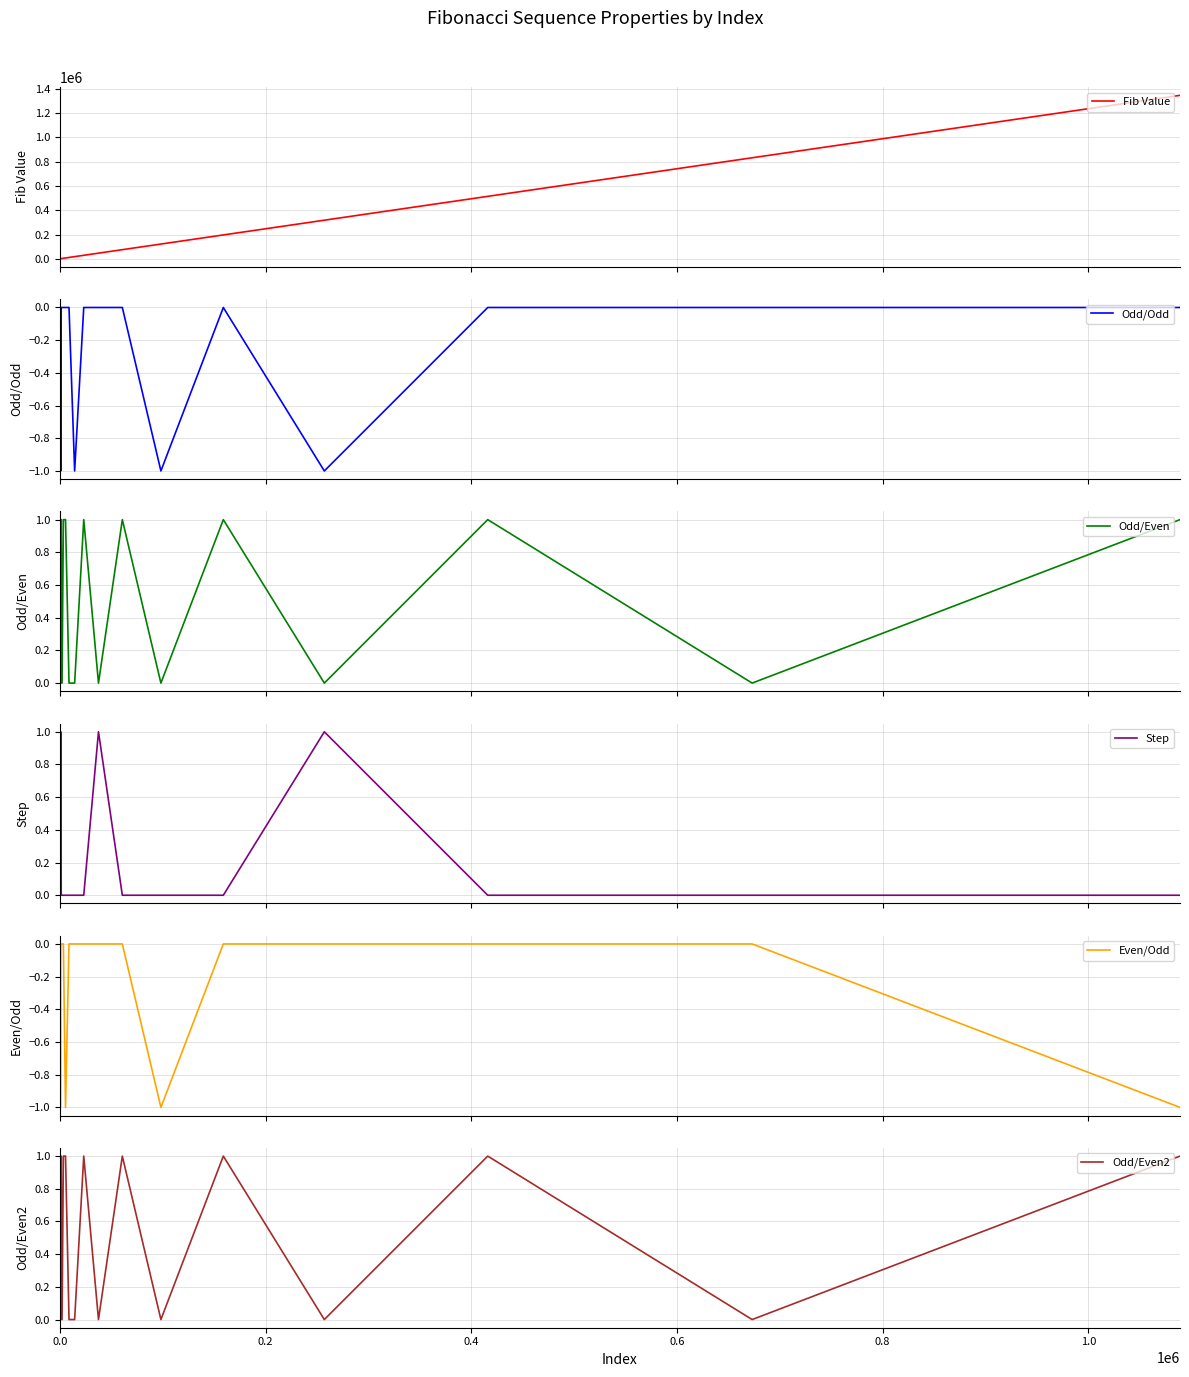

What is the highest value of the Fib Value series?

1346269